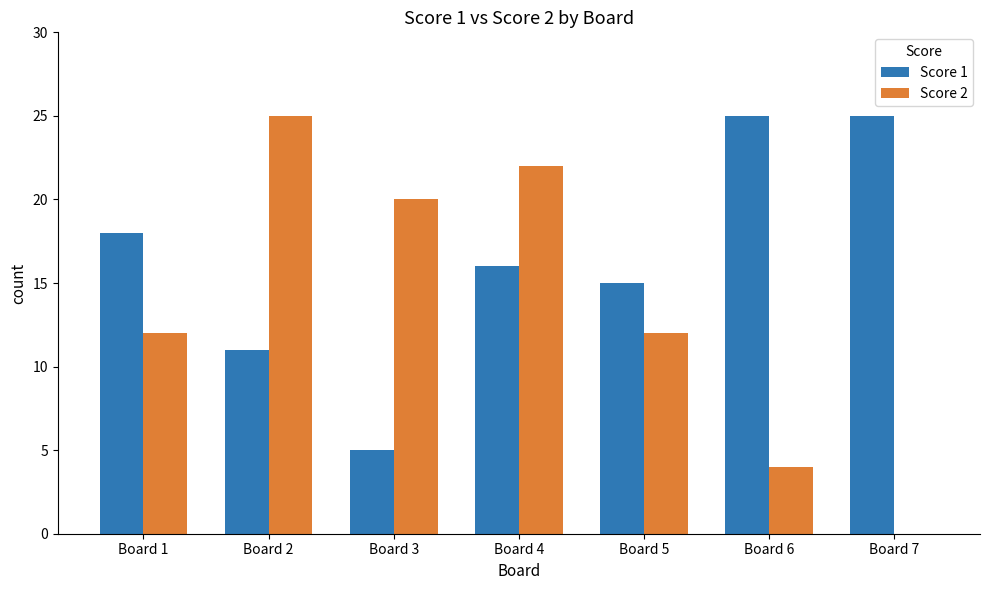

Read the Score 2 value at Board 1, to the nearest 5.

10